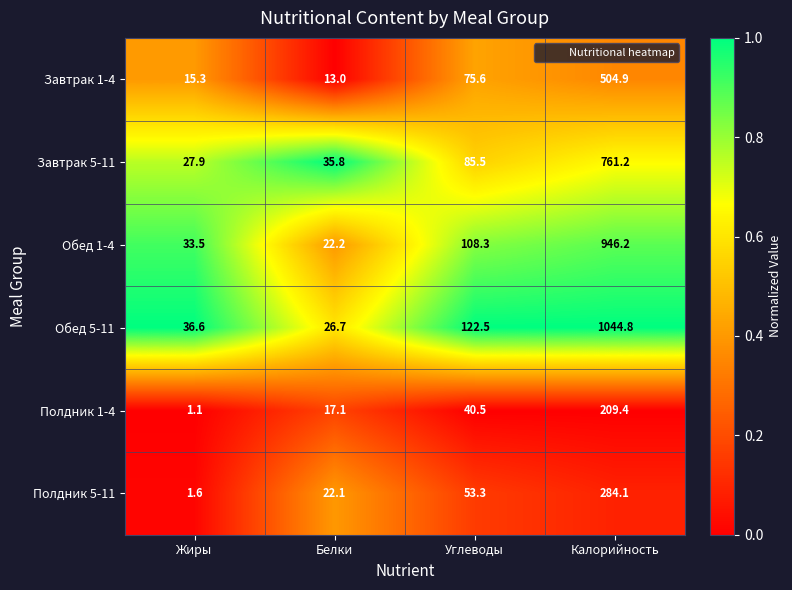

What is the difference between the second highest and minimum values in the Обед 5-11 series?

95.8